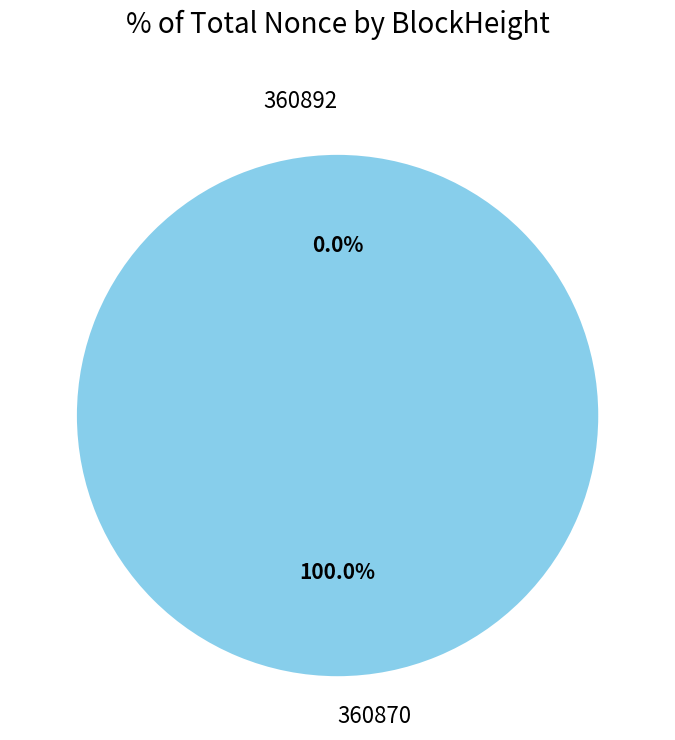

The 360892 slice represents 0% of the pie. True or false?

True